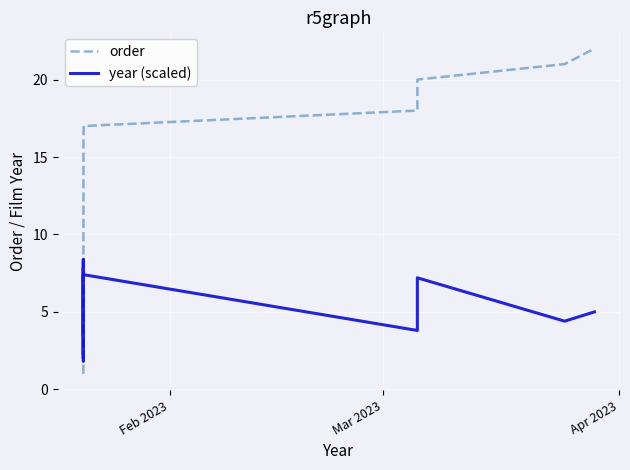

What is the highest value of the year (scaled) series?

8.4